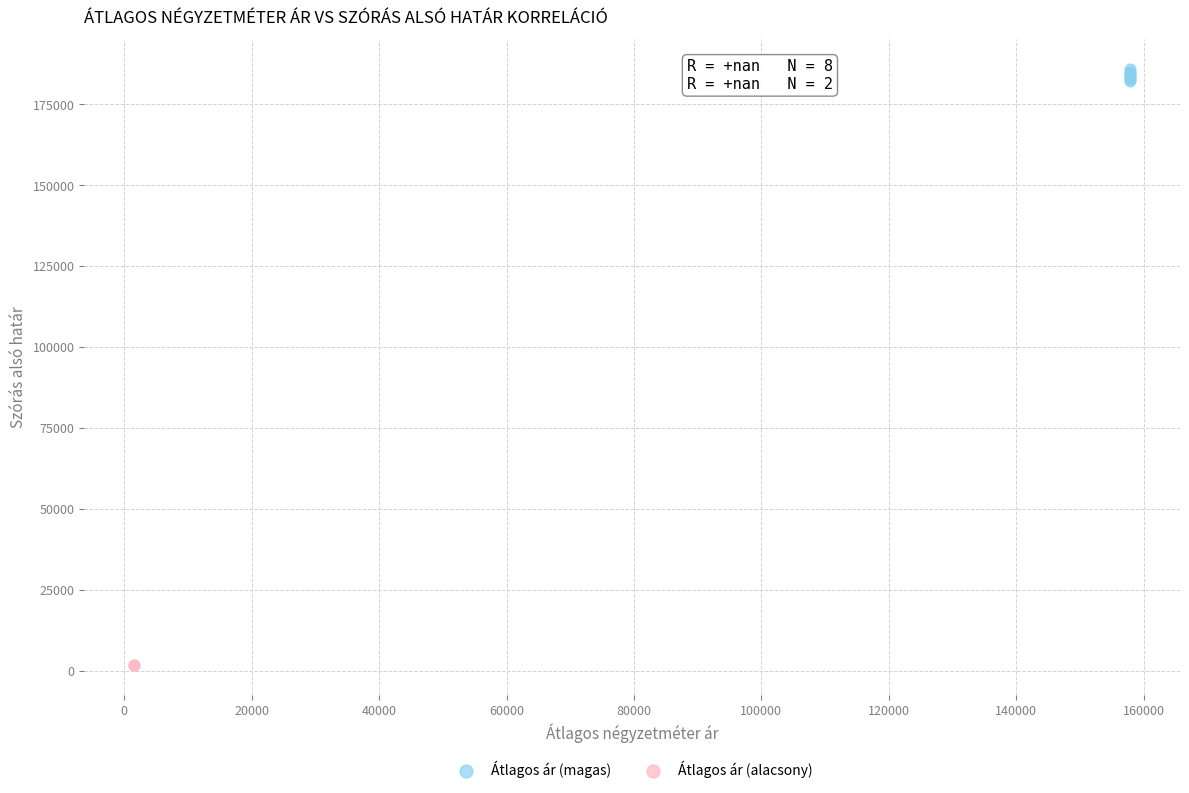

Which series reaches the minimum Y coordinate?

Átlagos ár (alacsony)